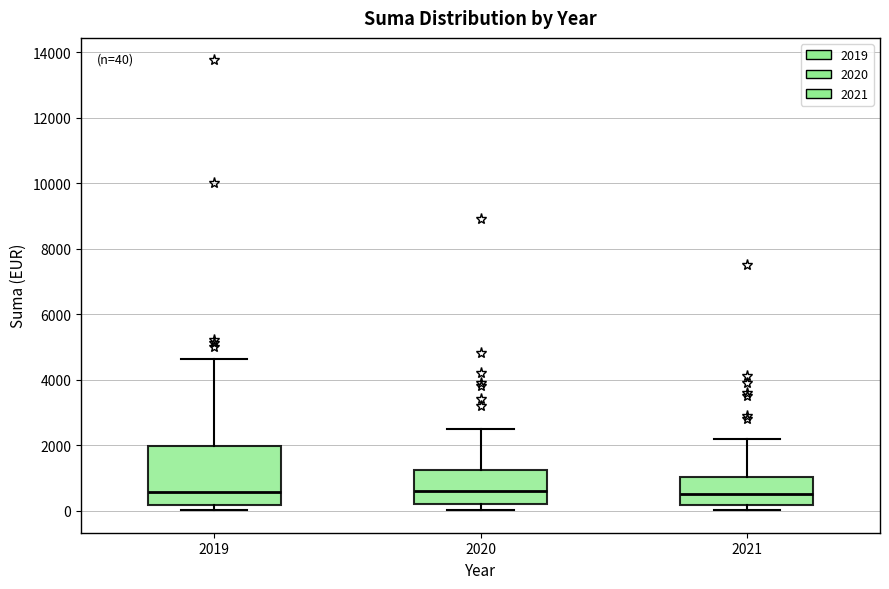

Comparing the boxes themselves (not the whiskers), which one is the tallest?

2019